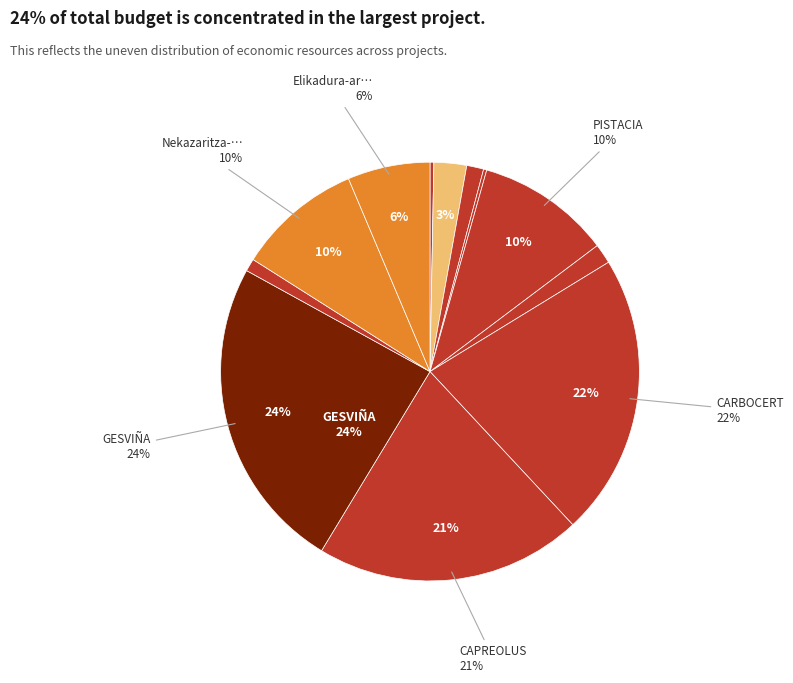

Approximately how many times larger is the value at GESVIÑA compared to PISTACIA?

2.4